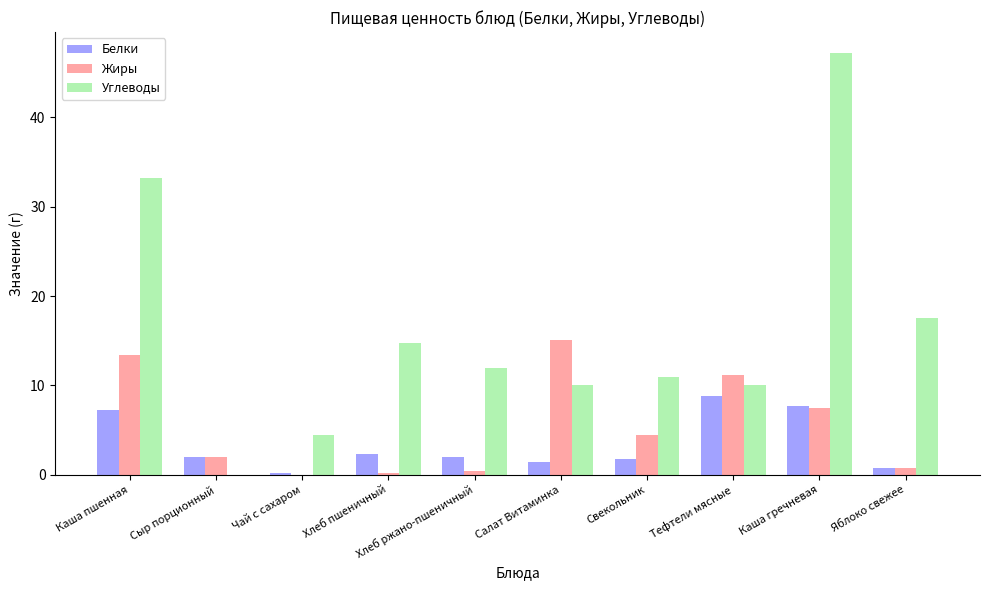

What is the greatest value displayed?

47.2